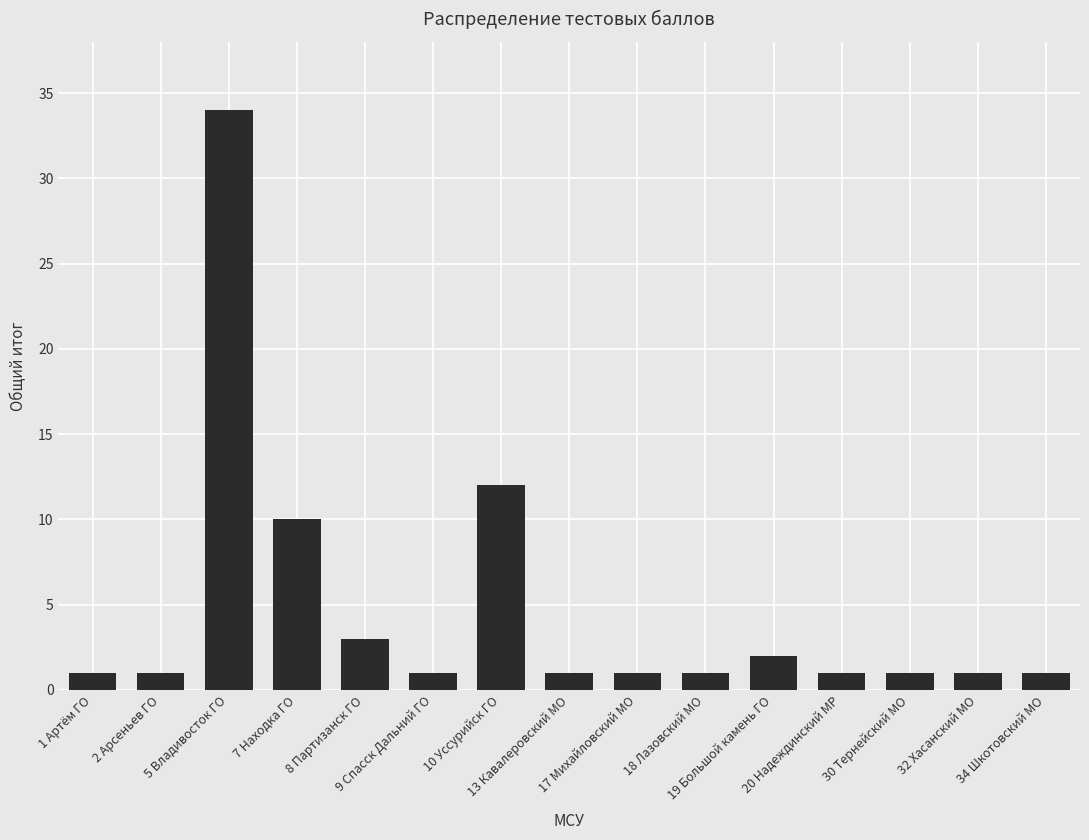

Which category has the highest value across all series?

5 Владивосток ГО